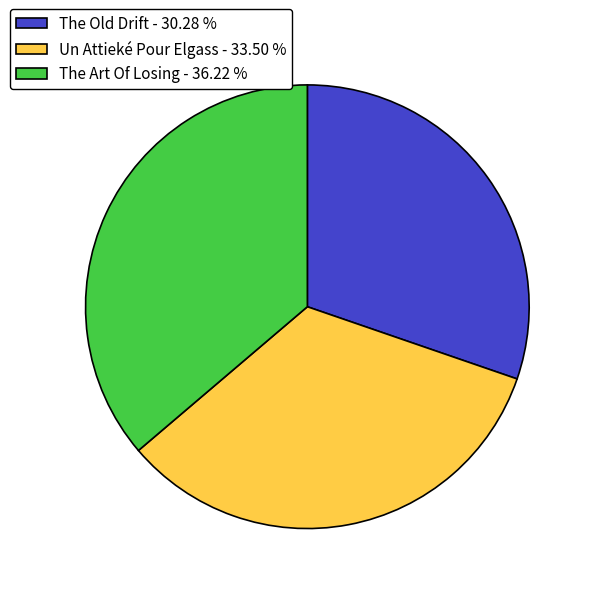

Does any single category account for the majority?

No